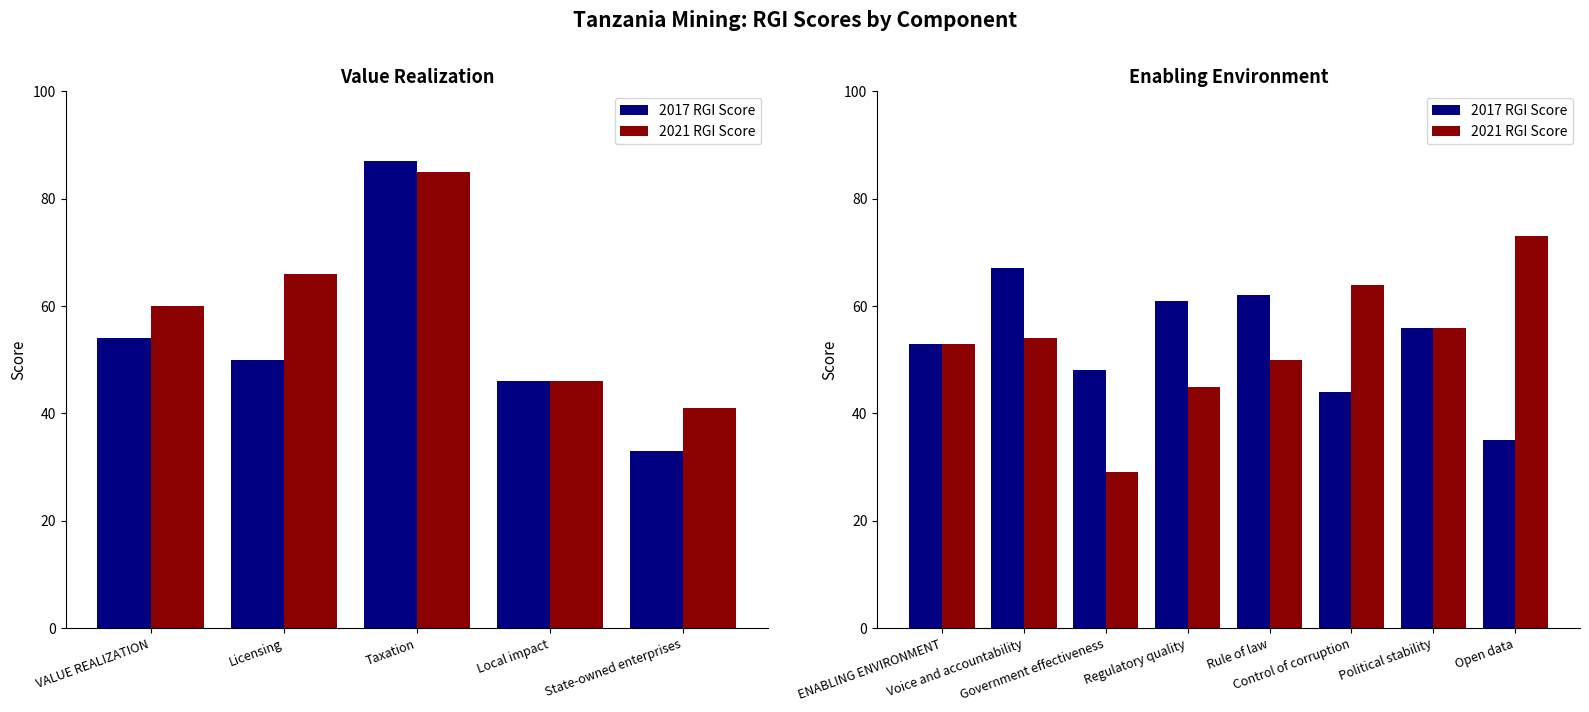

What is the lowest value of the 2021 RGI Score series?

29